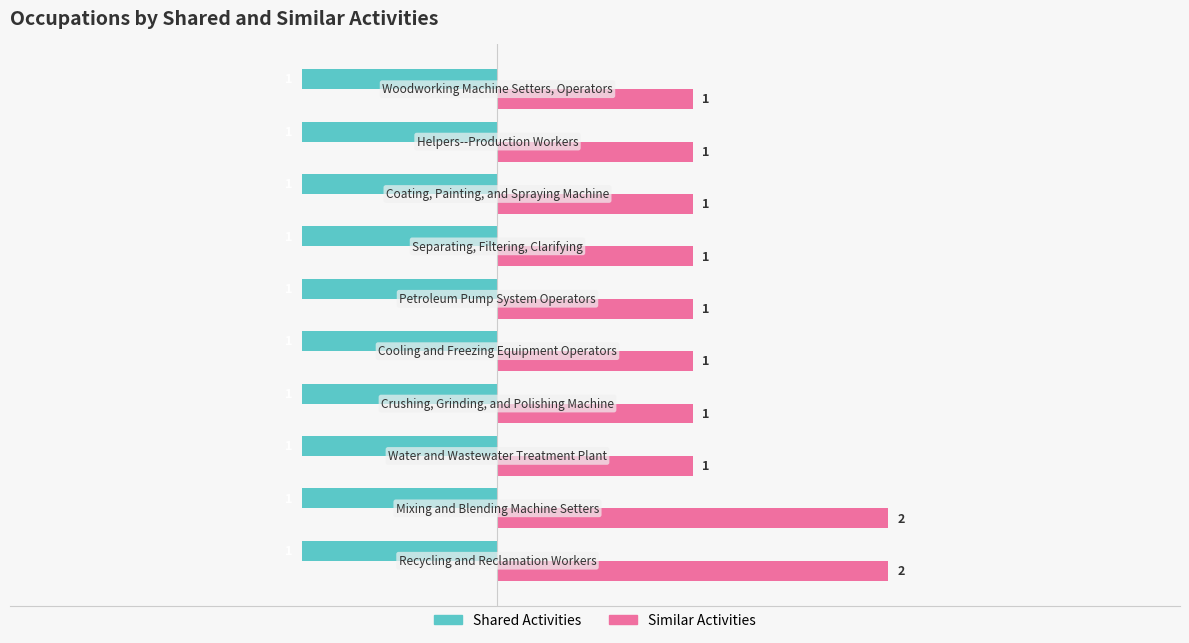

What are all the series names shown in the legend?

Shared Activities, Similar Activities